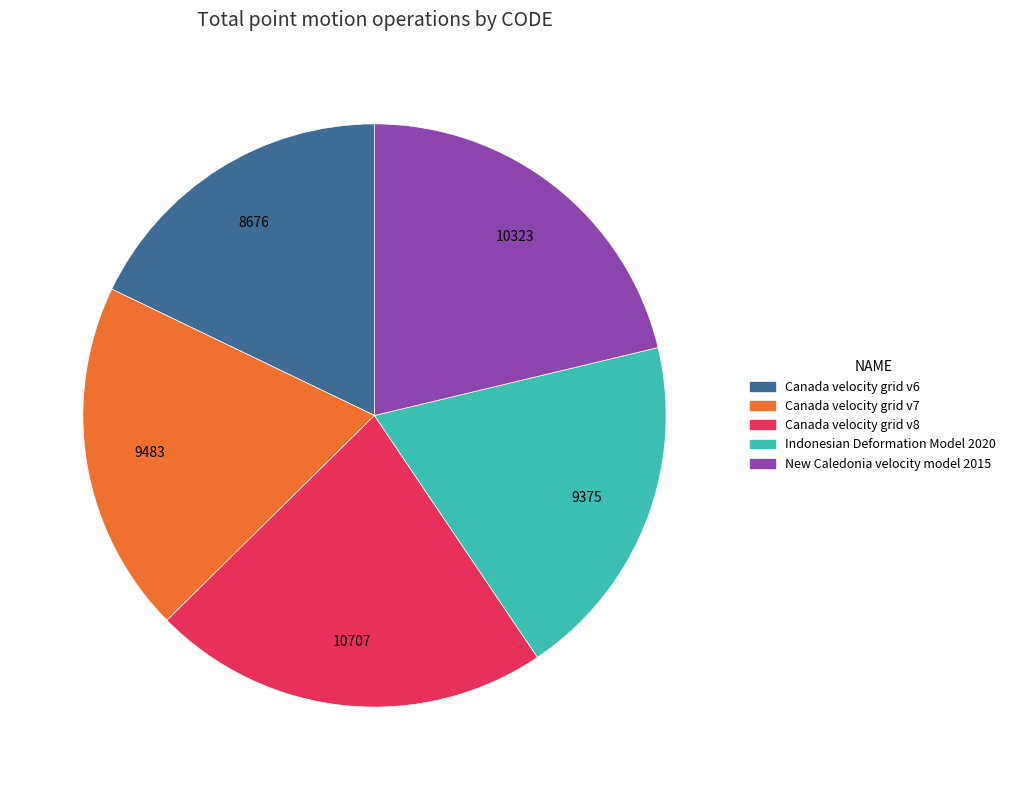

Do Canada velocity grid v8 and New Caledonia velocity model 2015 together represent more than half of the pie?

No